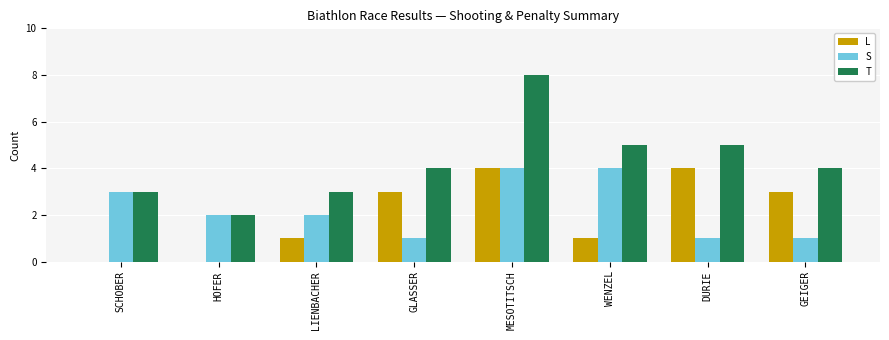

What is the sum of the T values at GLASSER and MESOTITSCH?

12